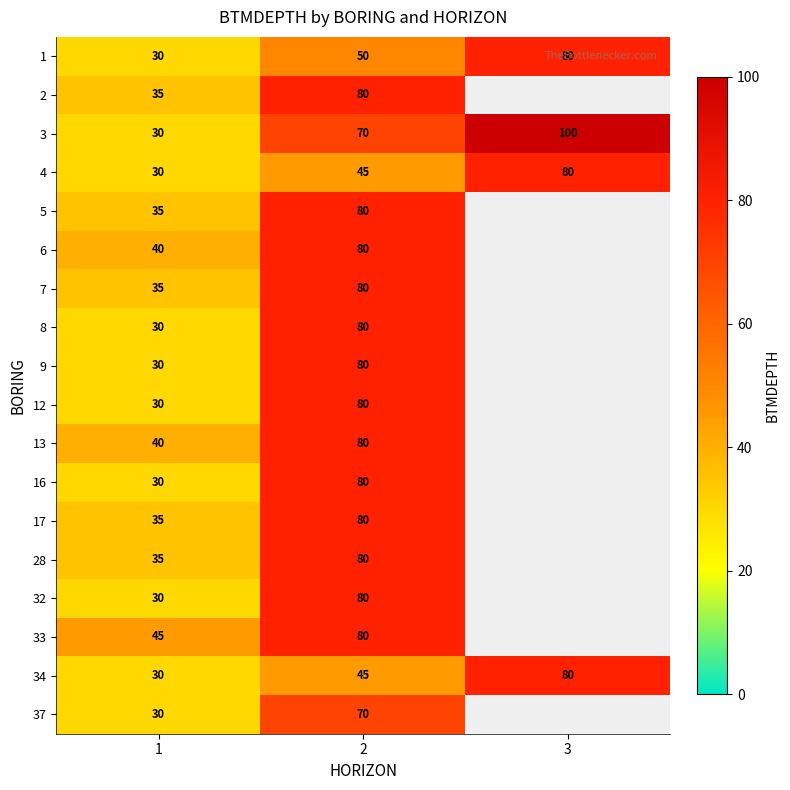

Between 1 and 3, which is larger?

3